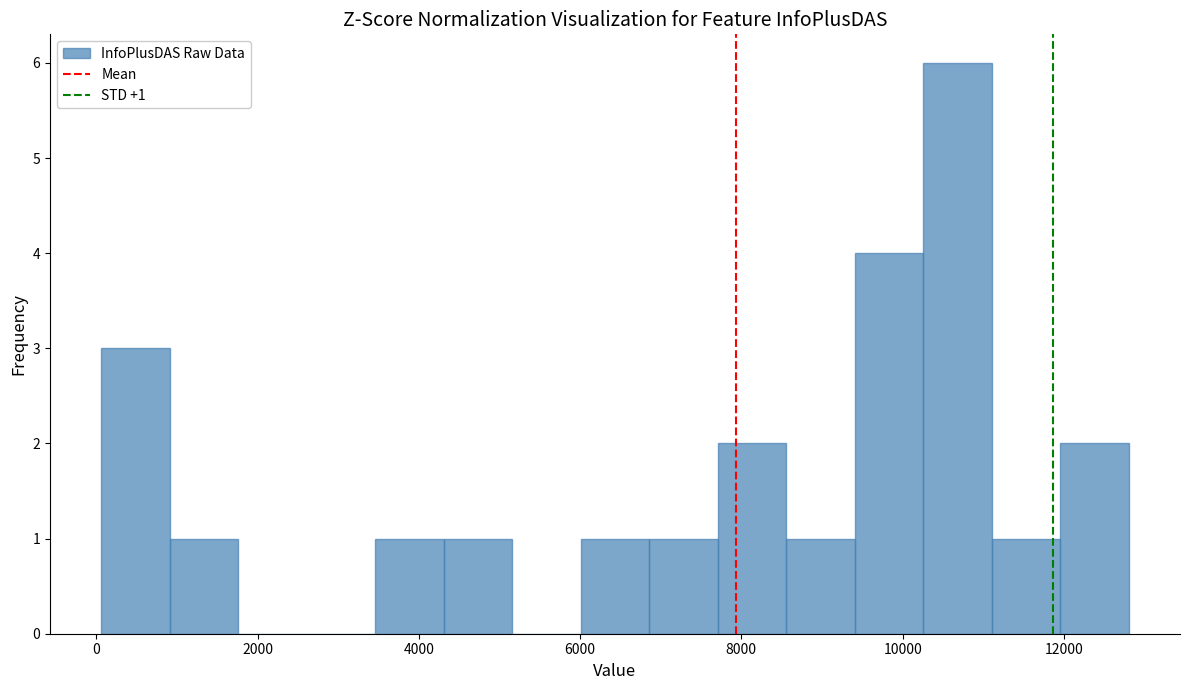

Which range on the x-axis has the tallest bar?

10200 to 11200